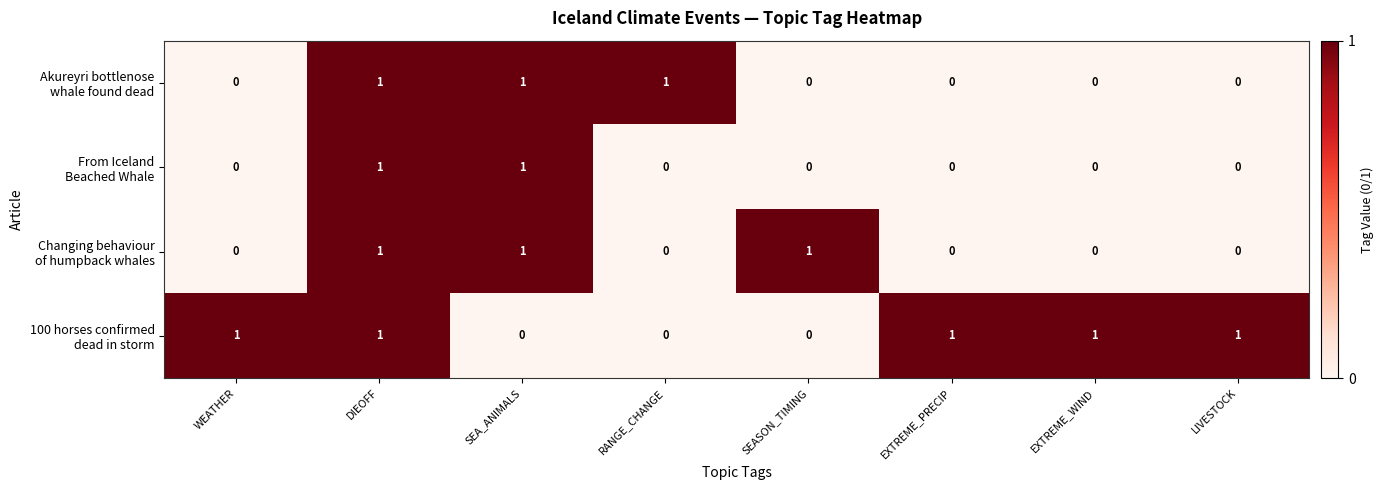

At which category is the sum across all series the highest?

DIEOFF